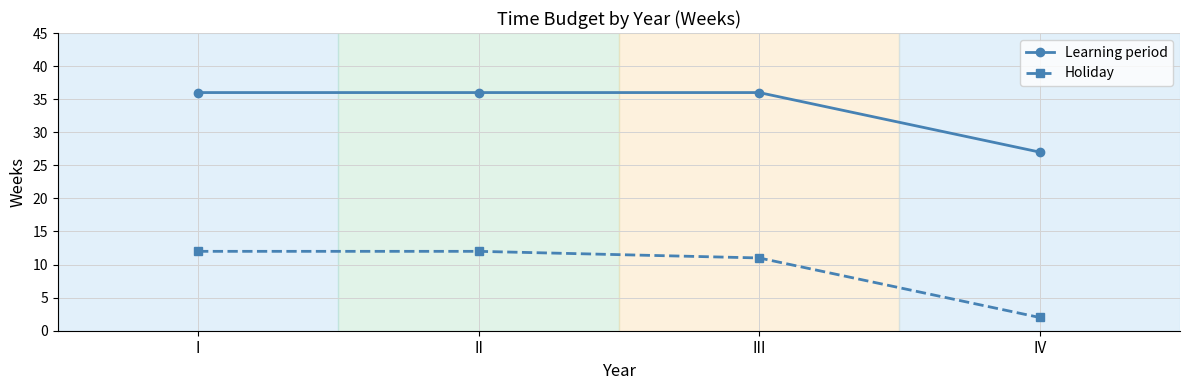

Which series has the widest spread of values?

Holiday